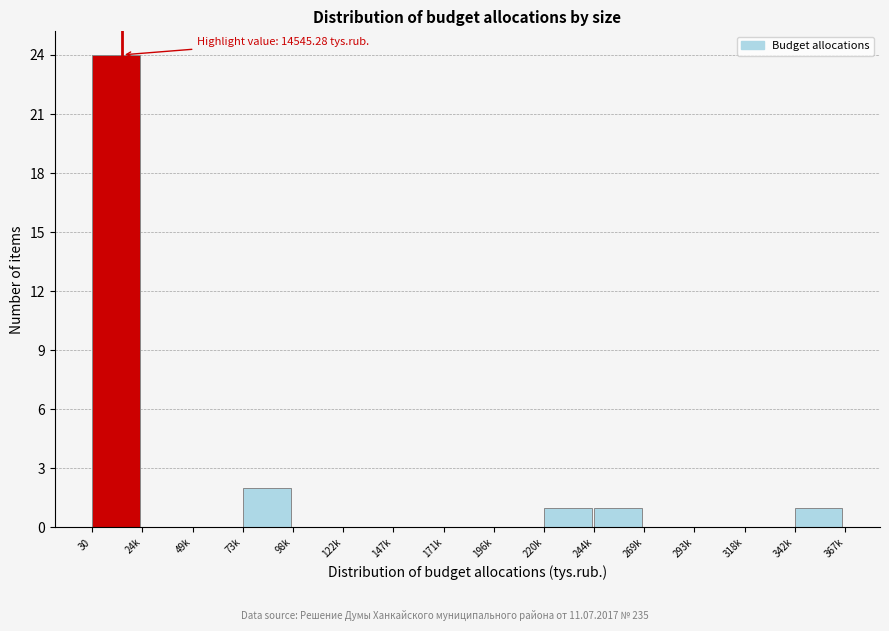

Reading left to right, what are all the values shown in this chart?

30=24	24k=0	49k=0	73k=2	98k=0	122k=0	147k=0	171k=0	196k=0	220k=1	244k=1	269k=0	293k=0	318k=0	342k=1